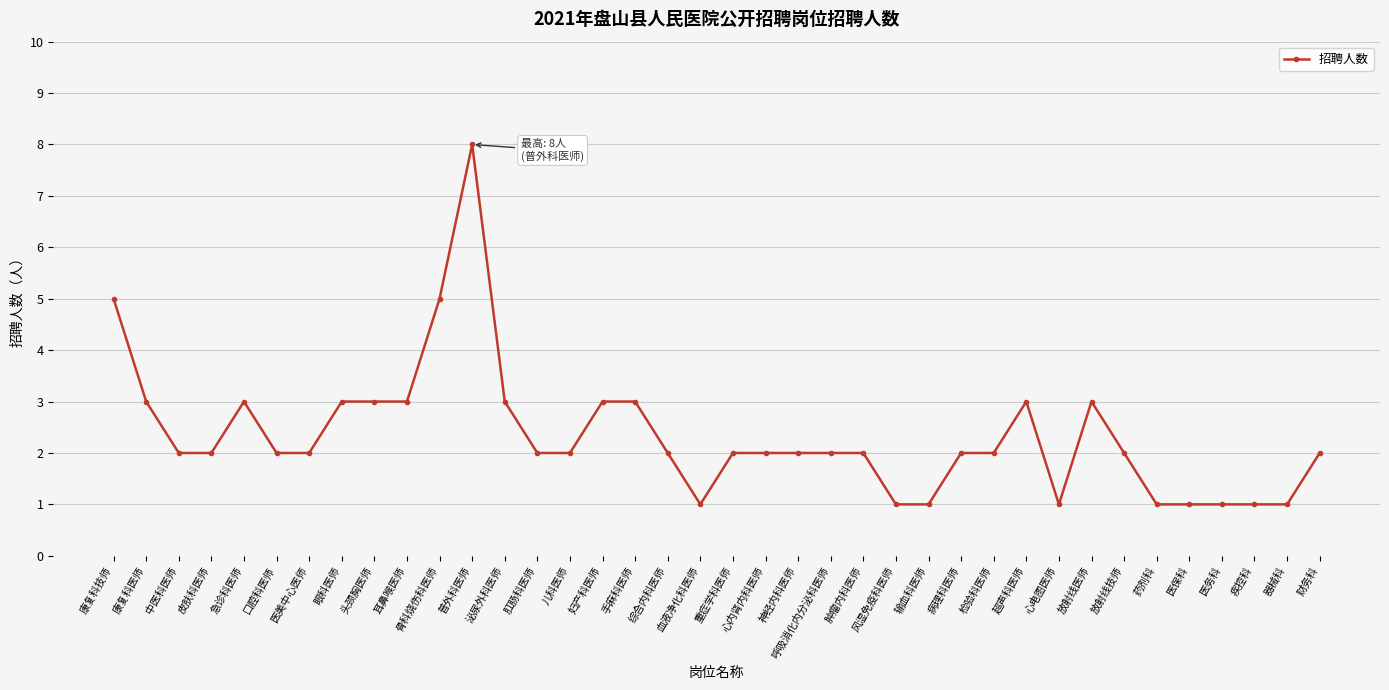

What is the ratio of the value at 财务科 to the value at 药剂科?

2.0